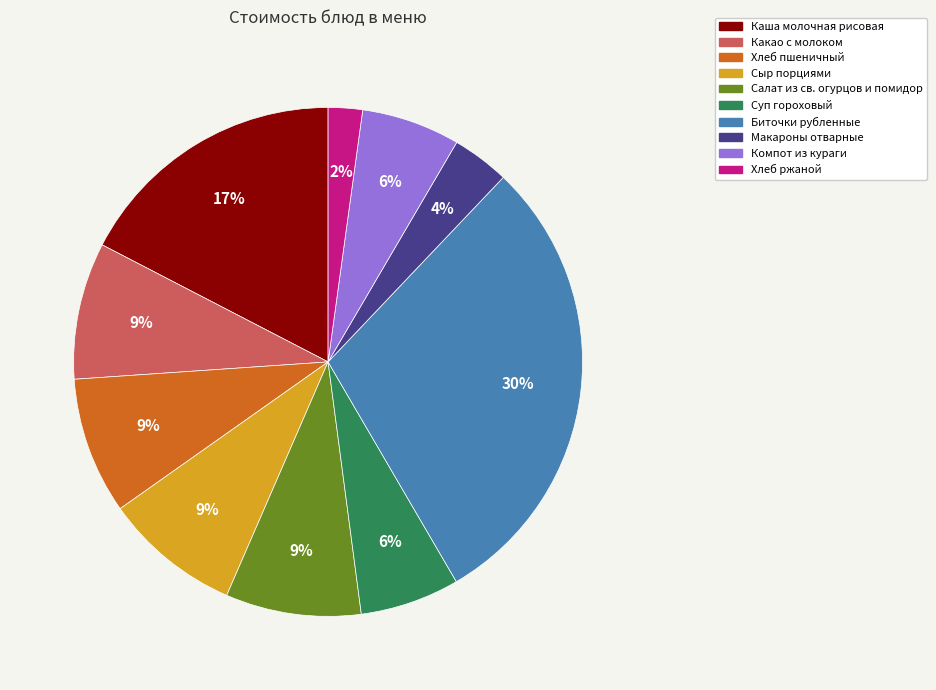

Is the sum of Компот из кураги and Суп гороховый greater than half?

No